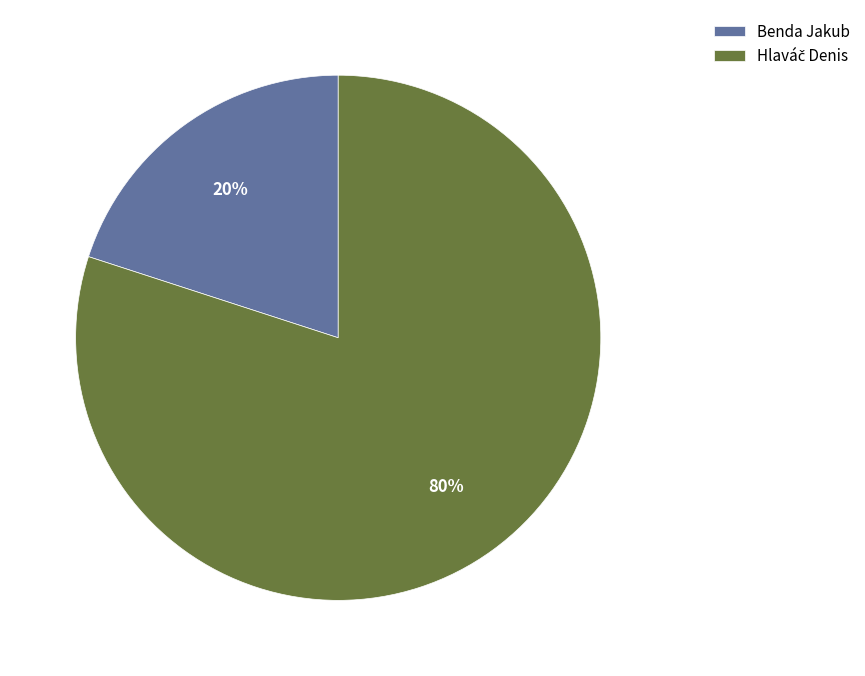

Is there a majority slice in this chart?

Yes